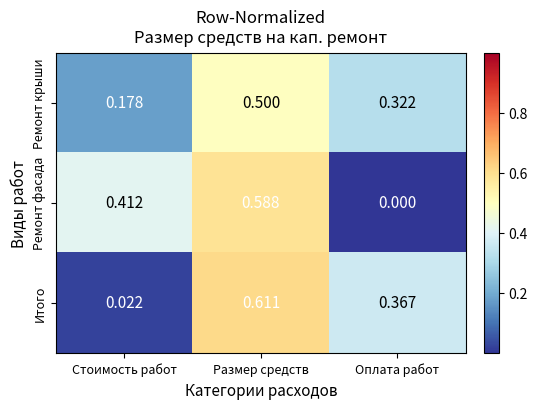

At which label does Итого reach its peak?

Размер средств